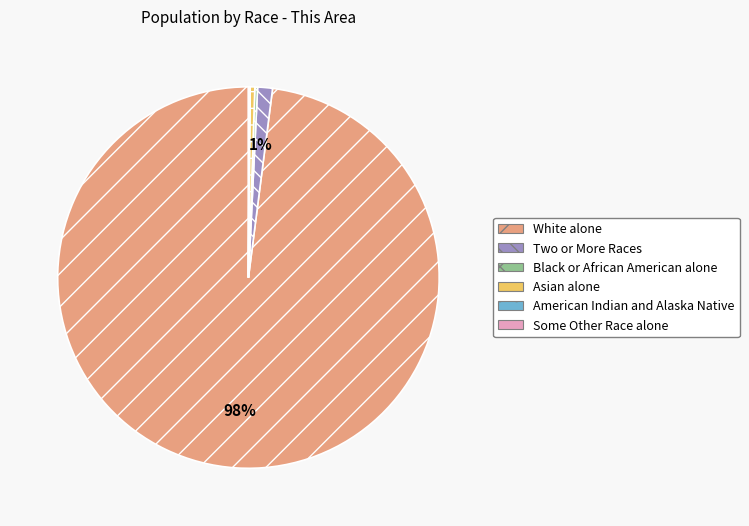

Which category accounts for the majority?

White alone